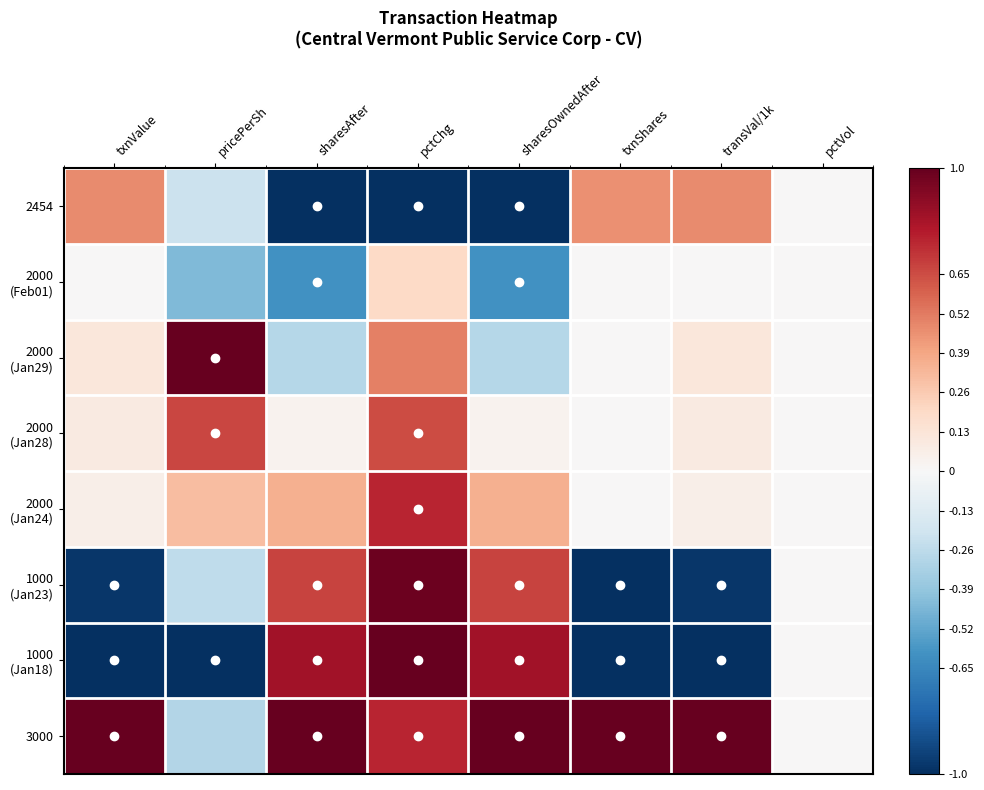

Rank the series at transVal/1k from highest to lowest value.

3000, 2454, 2000 (Jan29), 2000 (Jan28), 2000 (Jan24), 2000 (Feb01), 1000 (Jan23), 1000 (Jan18)